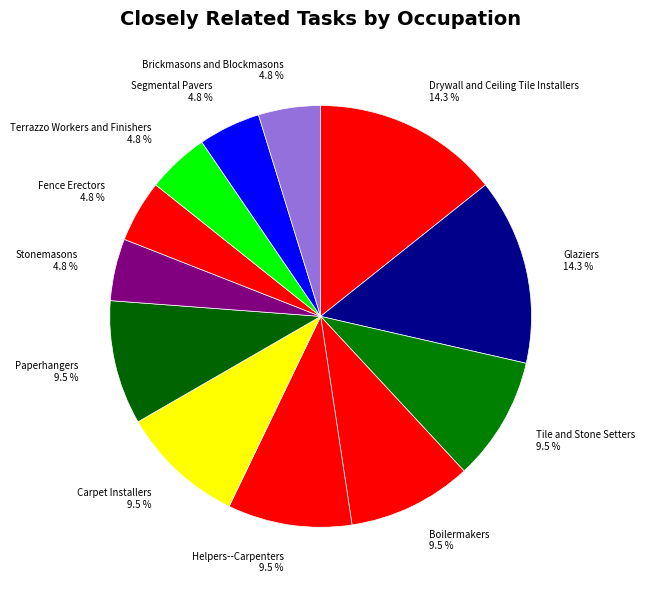

Between Drywall and Ceiling Tile Installers and Stonemasons, which is larger?

Drywall and Ceiling Tile Installers